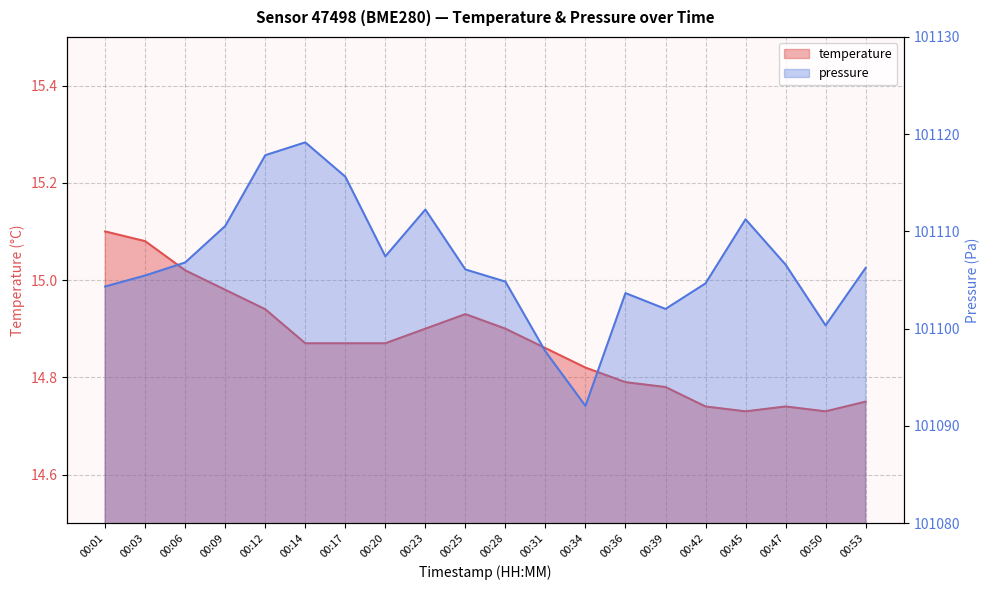

In temperature, how many points are lower than both neighbors (excluding endpoints)?

2